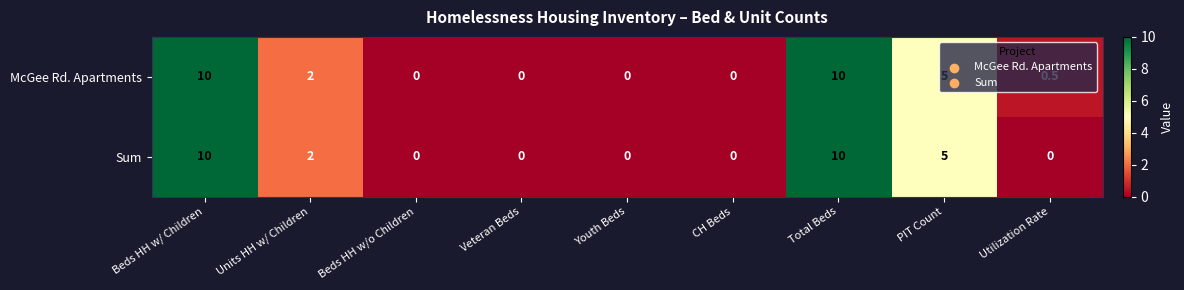

What is the spread (max minus min) of values at Utilization Rate?

0.5